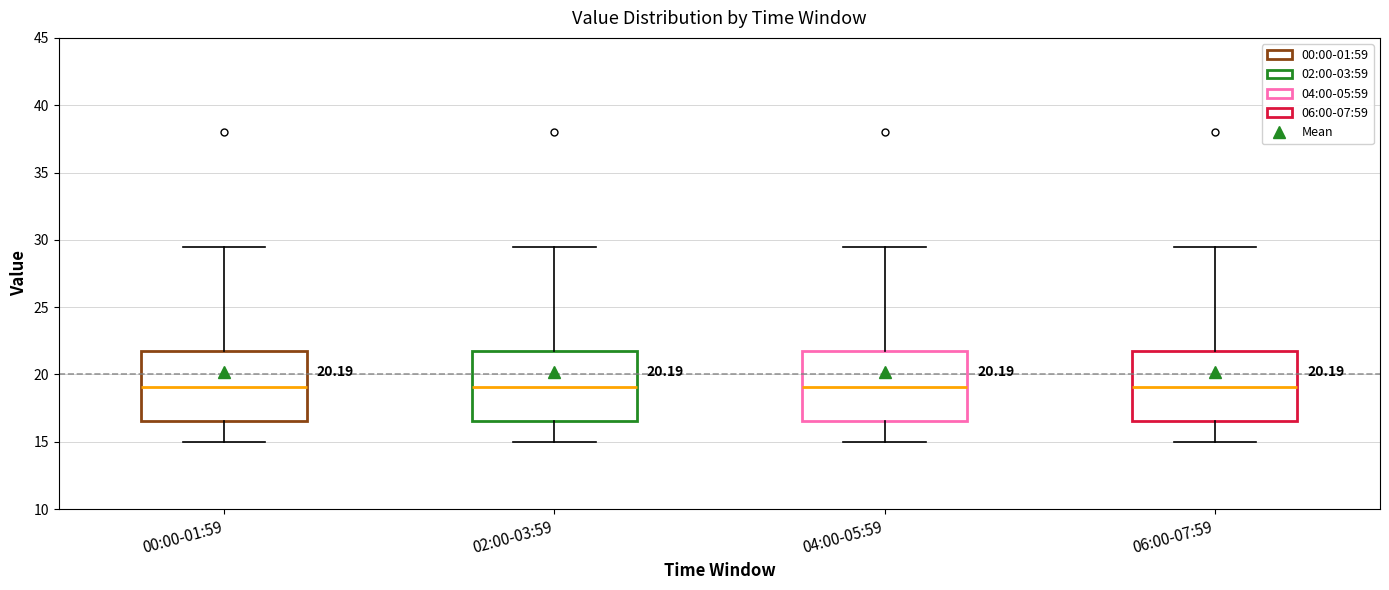

Reading left to right, transcribe this box plot: for each box, give where its median line is, the range the box spans, and where its two whiskers end, as read against the y-axis. The values are not printed on the chart, so give them approximately, as read against the axis.

00:00-01:59: median 19.0, box 16.5 to 21.5, whiskers 15.0 to 29.5
02:00-03:59: median 19.0, box 16.5 to 21.5, whiskers 15.0 to 29.5
04:00-05:59: median 19.0, box 16.5 to 21.5, whiskers 15.0 to 29.5
06:00-07:59: median 19.0, box 16.5 to 21.5, whiskers 15.0 to 29.5